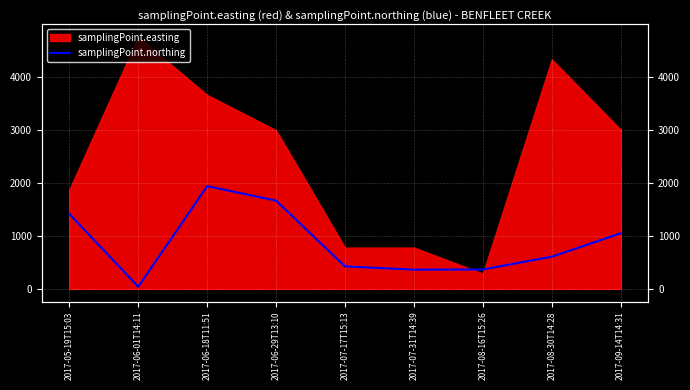

Reading right to left, transcribe all the data shown in this chart.

2017-09-14T14:31=1049.5	2017-08-30T14:28=608.5	2017-08-16T15:26=366.8	2017-07-31T14:39=363.6	2017-07-17T15:13=424.7	2017-06-29T13:10=1664.9	2017-06-18T11:51=1939.8	2017-06-01T14:11=41.2	2017-05-19T15:03=1416.1